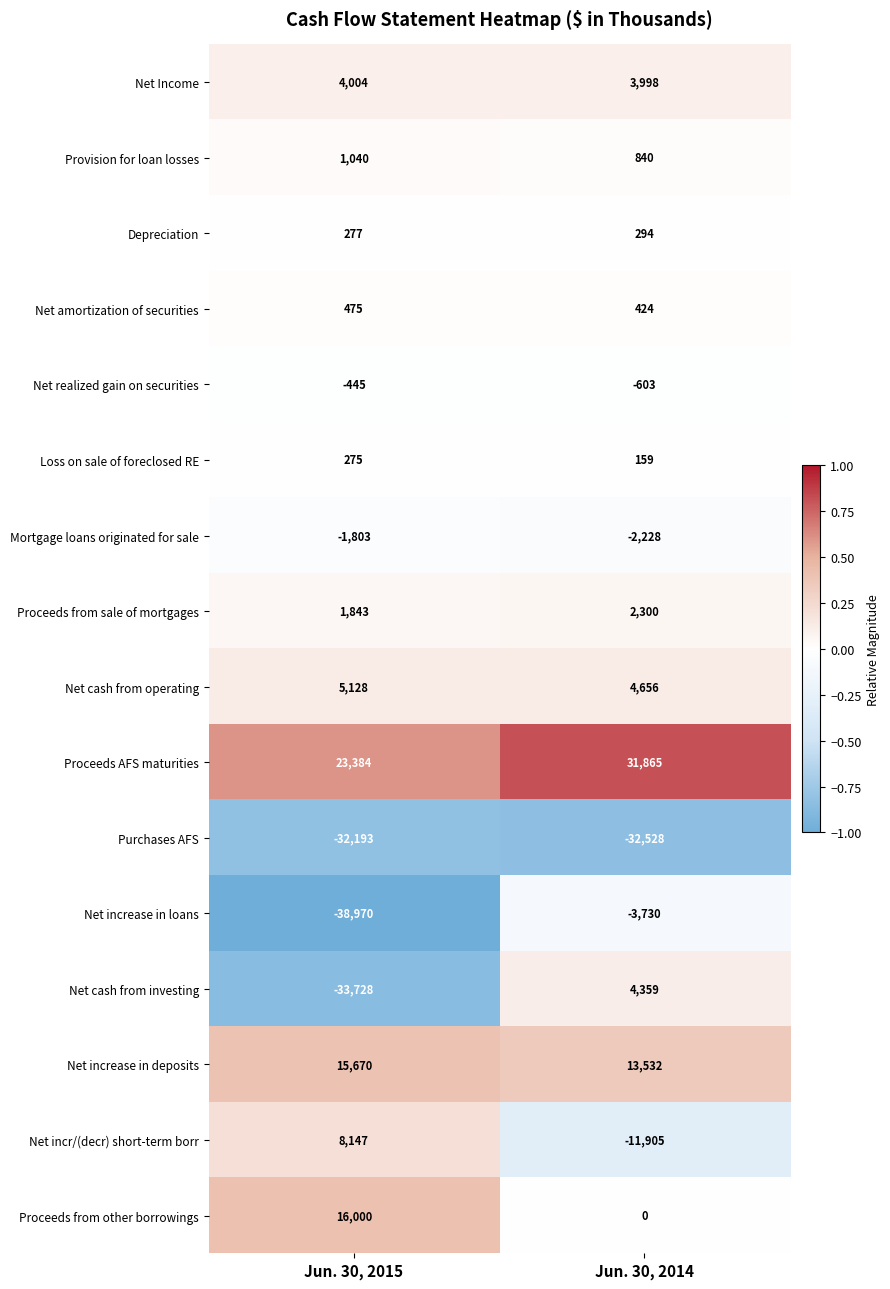

Rank the series by their maximum value, from lowest to highest.

Purchases AFS, Net increase in loans, Mortgage loans originated for sale, Net realized gain on securities, Loss on sale of foreclosed RE, Depreciation, Net amortization of securities, Provision for loan losses, Proceeds from sale of mortgages, Net Income, Net cash from investing, Net cash from operating, Net incr/(decr) short-term borr, Net increase in deposits, Proceeds from other borrowings, Proceeds AFS maturities